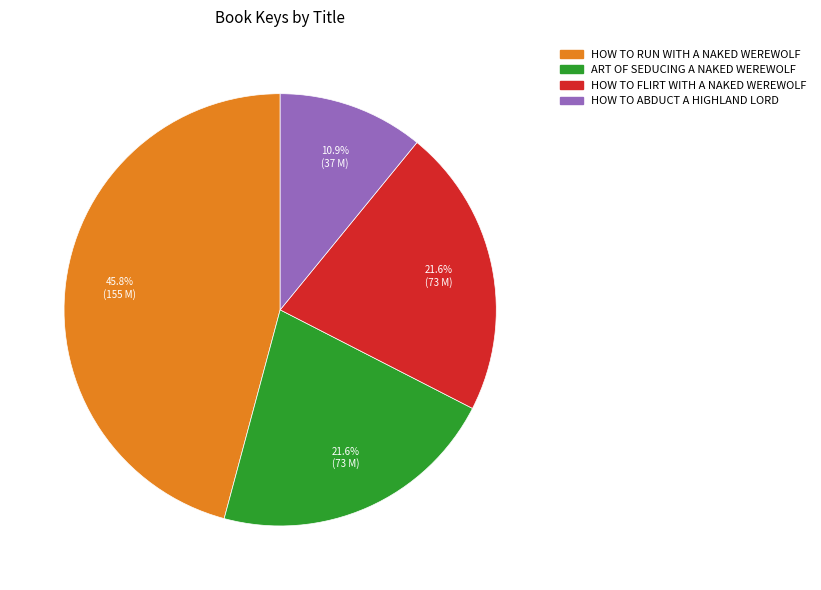

To the nearest percent, what is the difference between the largest and smallest slice percentages?

35%